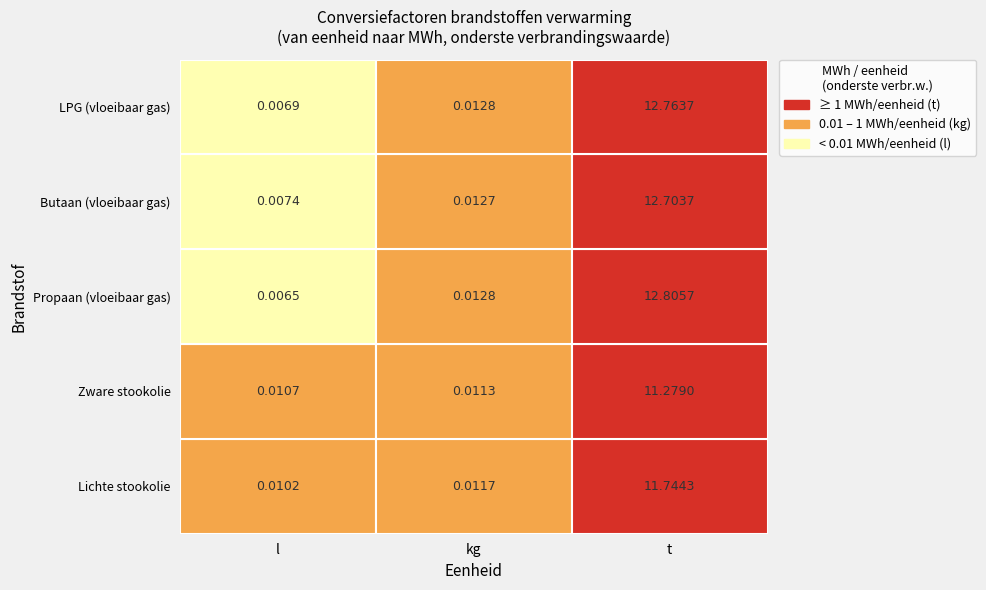

True or false: Butaan (vloeibaar gas) has a value of 18.1 at t.

False